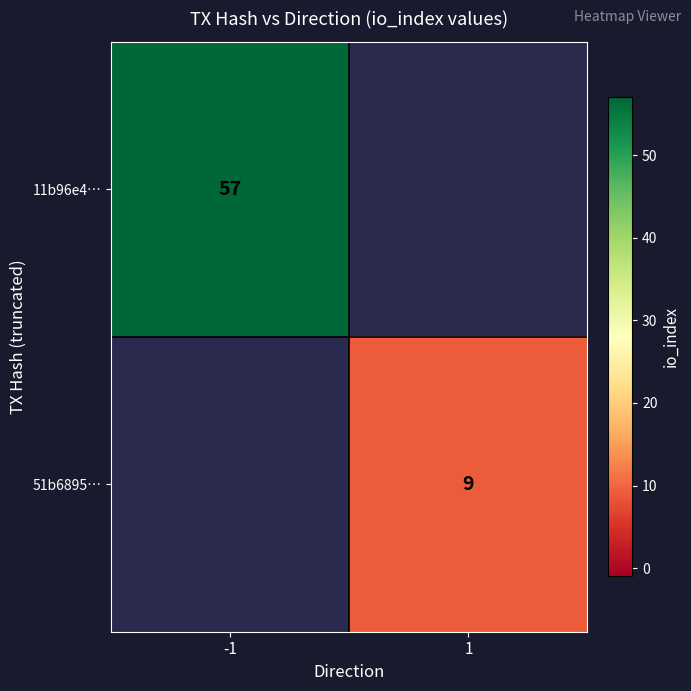

Is it true that 51b6895… equals 9 at 1?

True